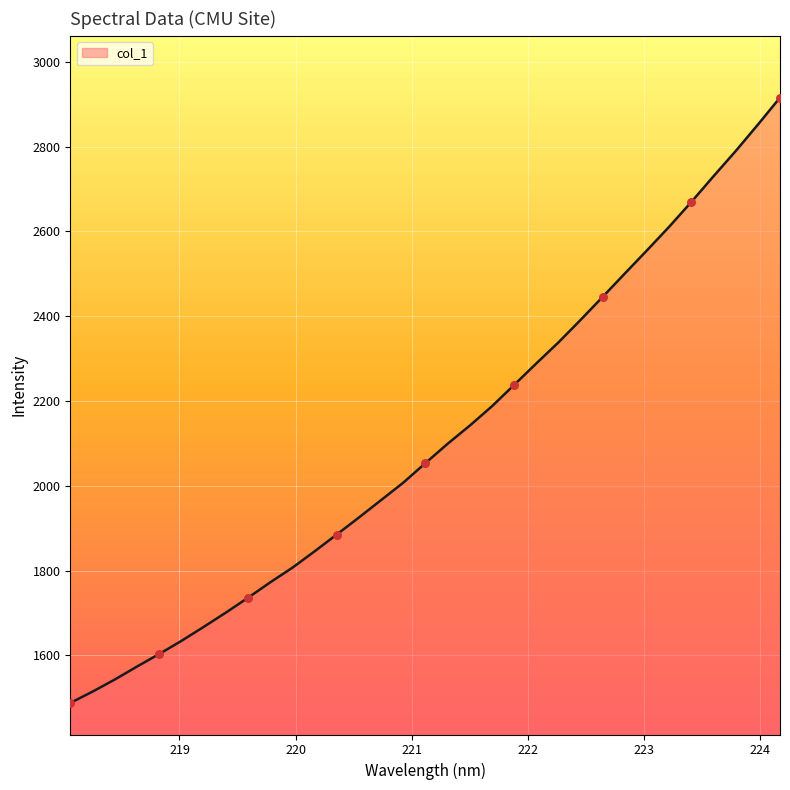

What is the difference between the maximum and minimum values?

1428.0